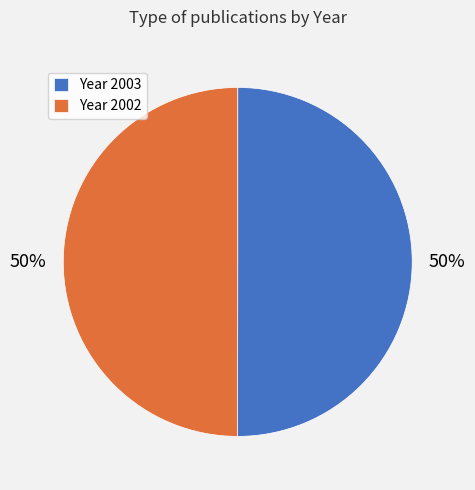

To the nearest percent, what percentage of the pie is Year 2002?

50%